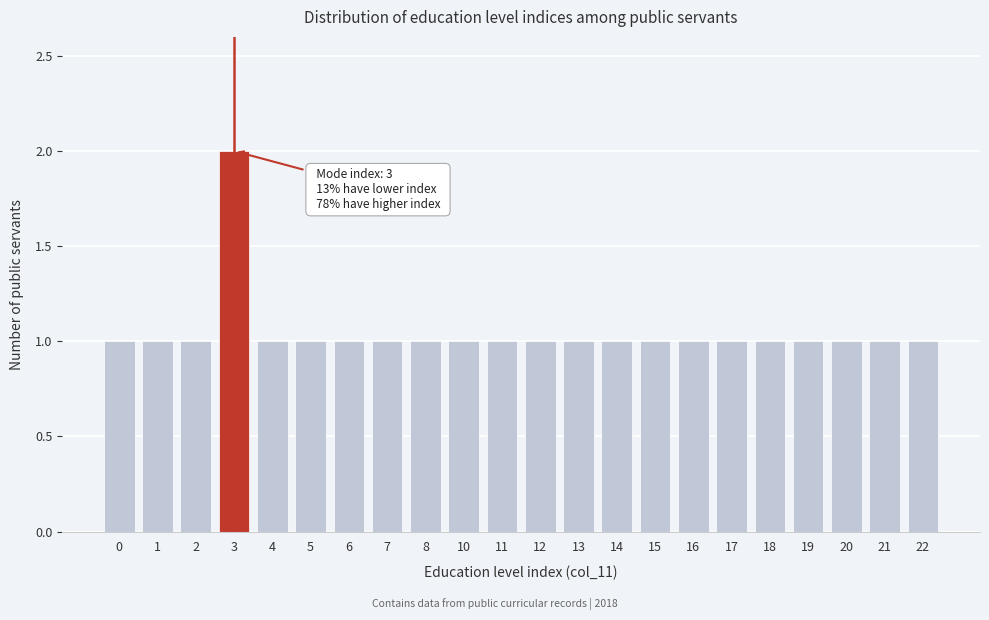

Reading right to left, transcribe all the data shown in this chart.

22=1	21=1	20=1	19=1	18=1	17=1	16=1	15=1	14=1	13=1	12=1	11=1	10=1	8=1	7=1	6=1	5=1	4=1	3=2	2=1	1=1	0=1